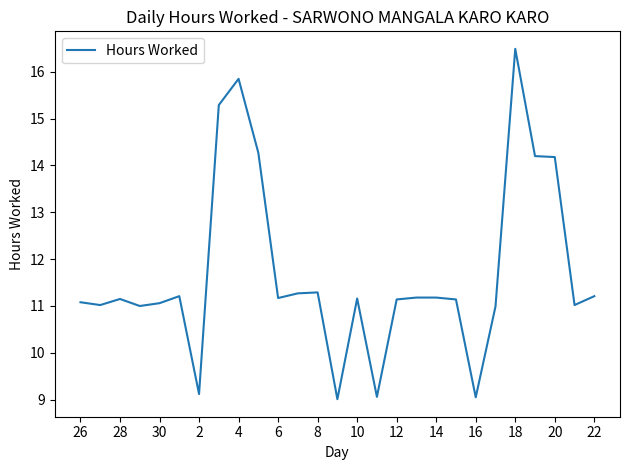

Does the chart have visible grid lines?

No